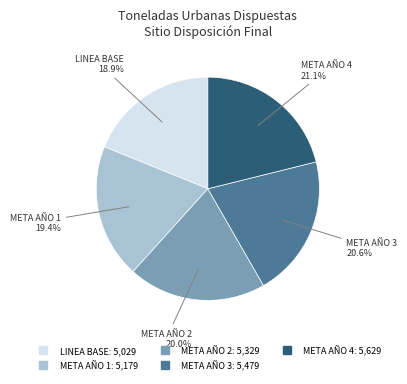

Count the number of slices in the pie.

5